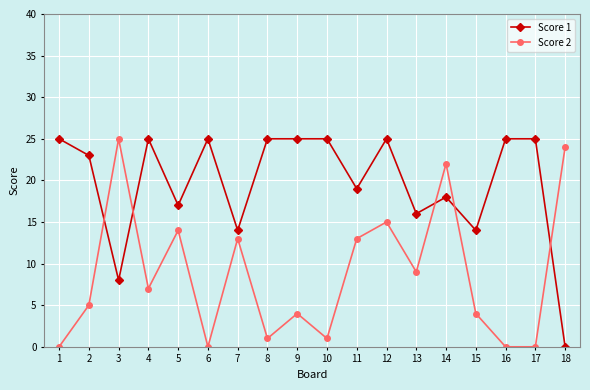

Which series has the largest total across all categories?

Score 1